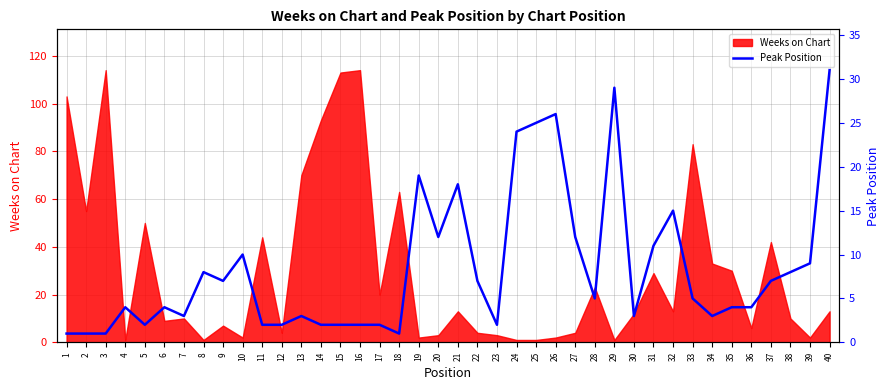

Rank the categories by value from lowest to highest.

1, 2, 3, 18, 5, 11, 12, 14, 15, 16, 17, 23, 7, 13, 30, 34, 4, 6, 35, 36, 28, 33, 9, 22, 37, 8, 38, 39, 10, 31, 20, 27, 32, 21, 19, 24, 25, 26, 29, 40